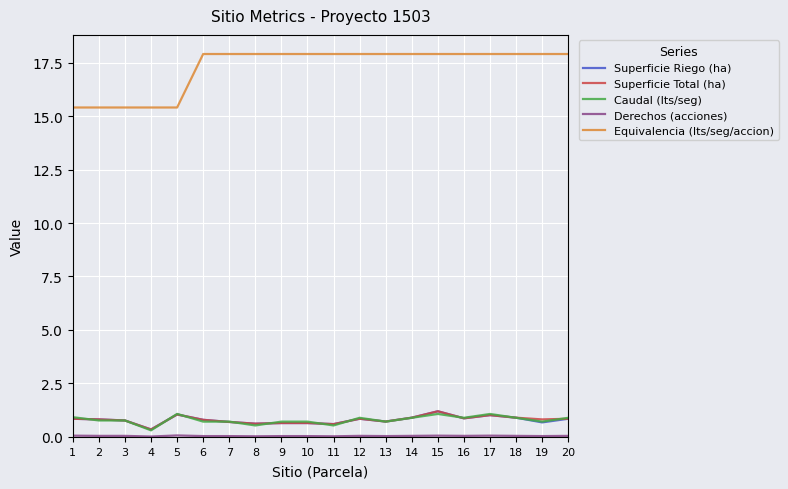

Is it true that Superficie Total (ha) equals 0.5 at 15?

False